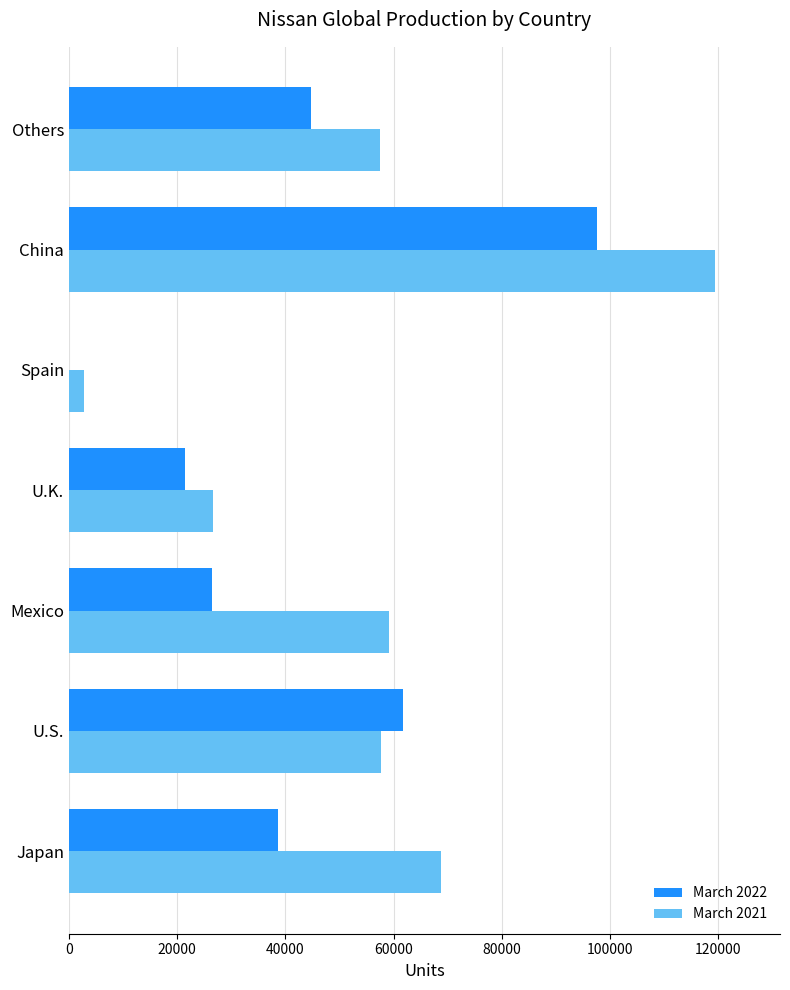

At which category is the sum across all series the highest?

China